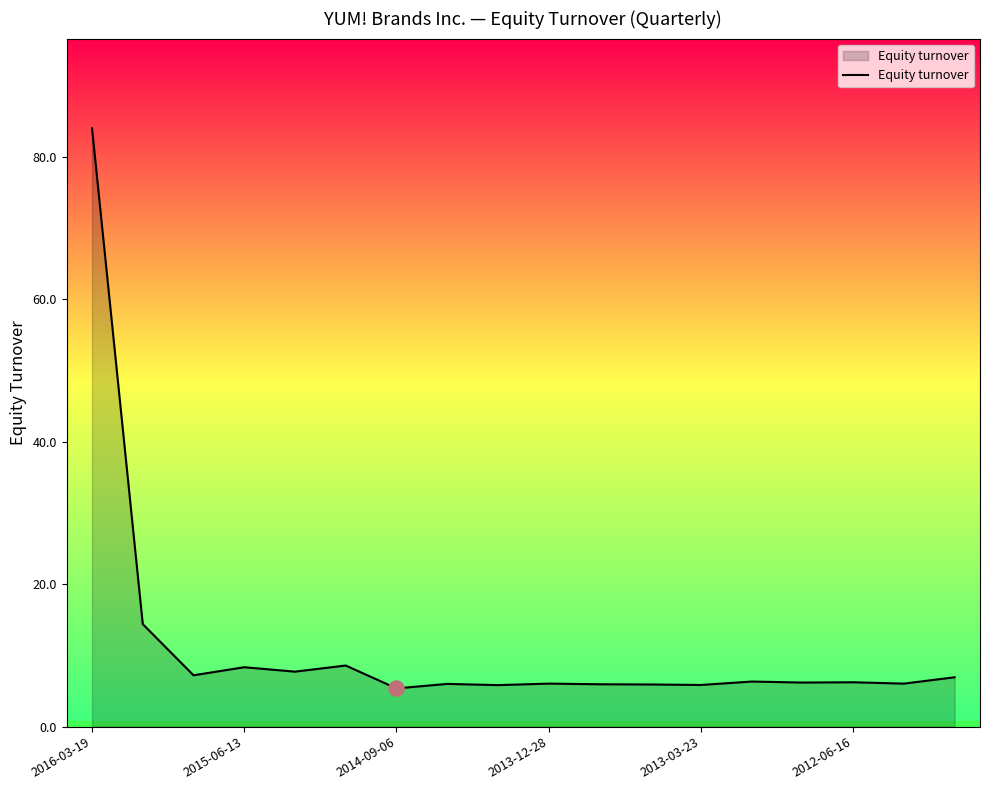

What is the greatest value displayed?

84.0